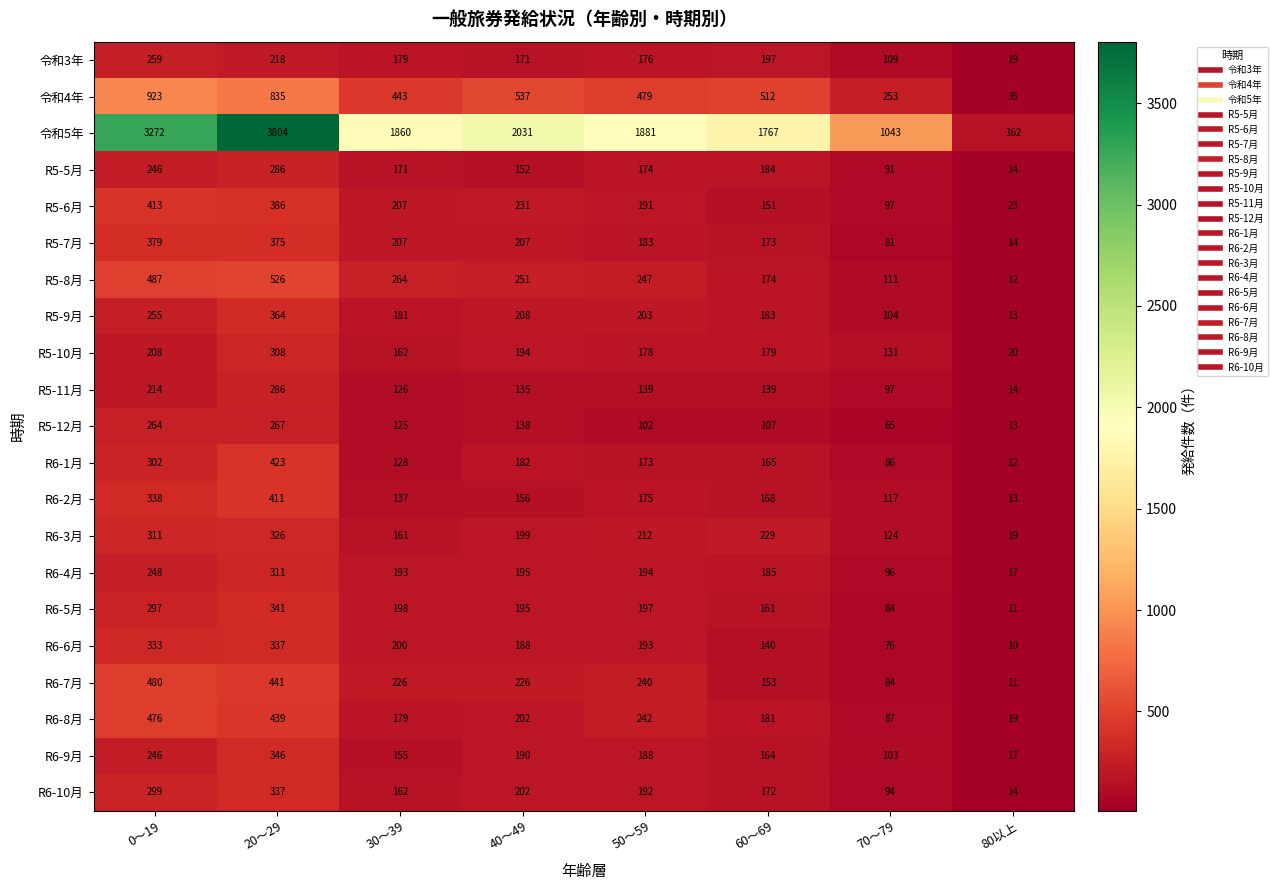

Which series has the largest total across all categories?

令和5年